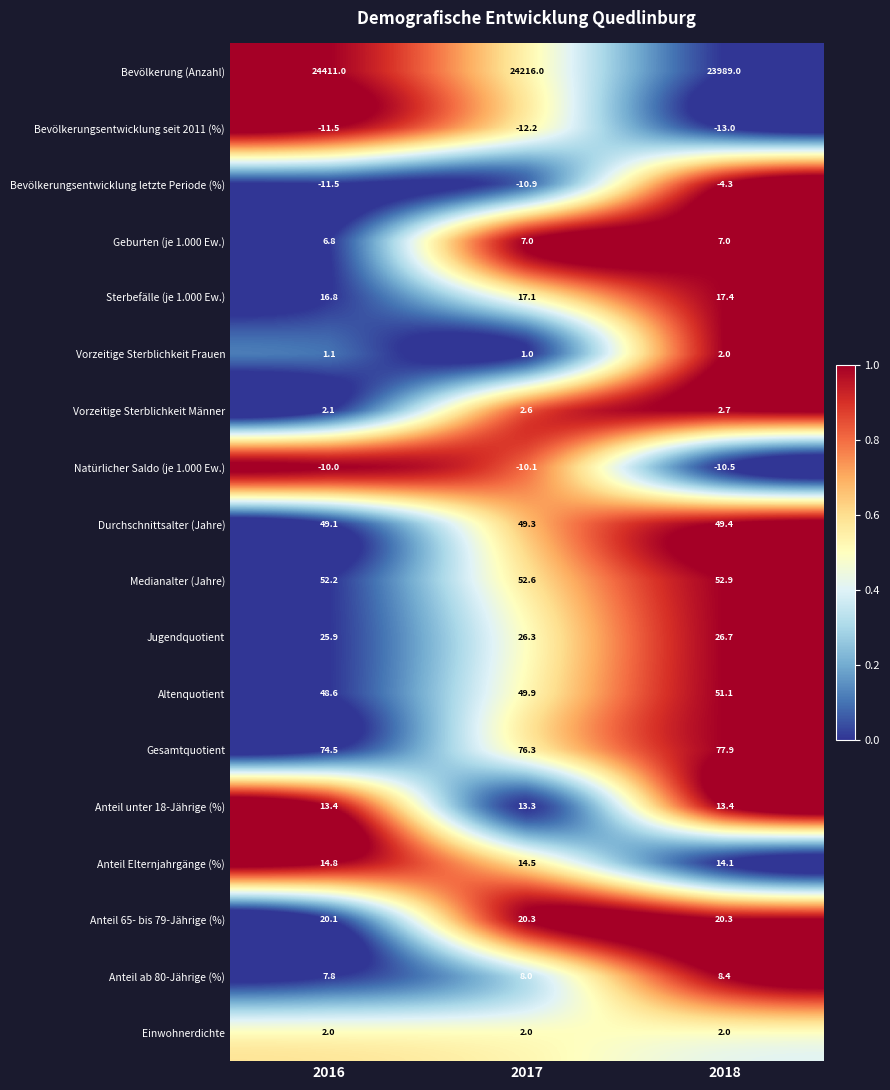

At which label does Anteil ab 80-Jährige (%) reach its minimum?

2016